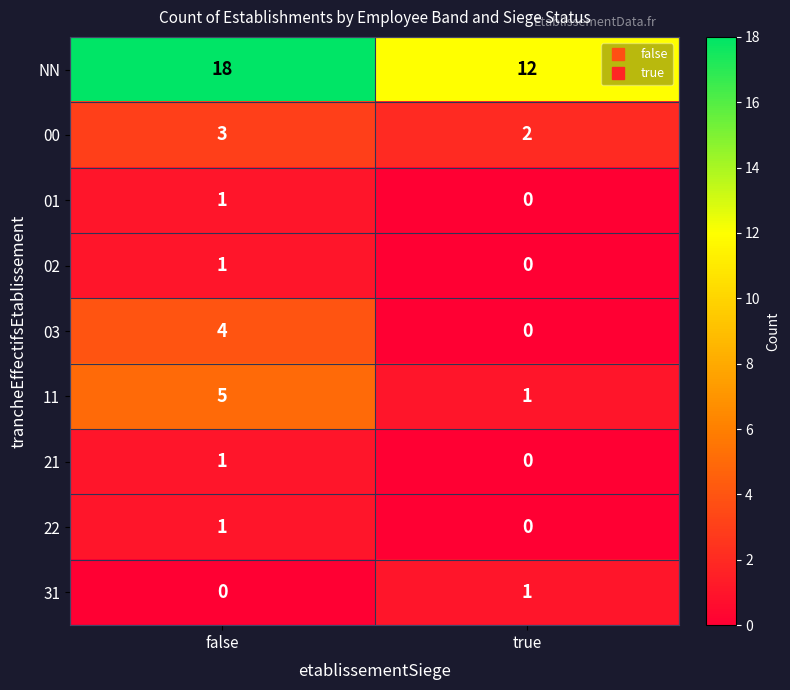

The 11 series shows 5 at false. True or false?

True